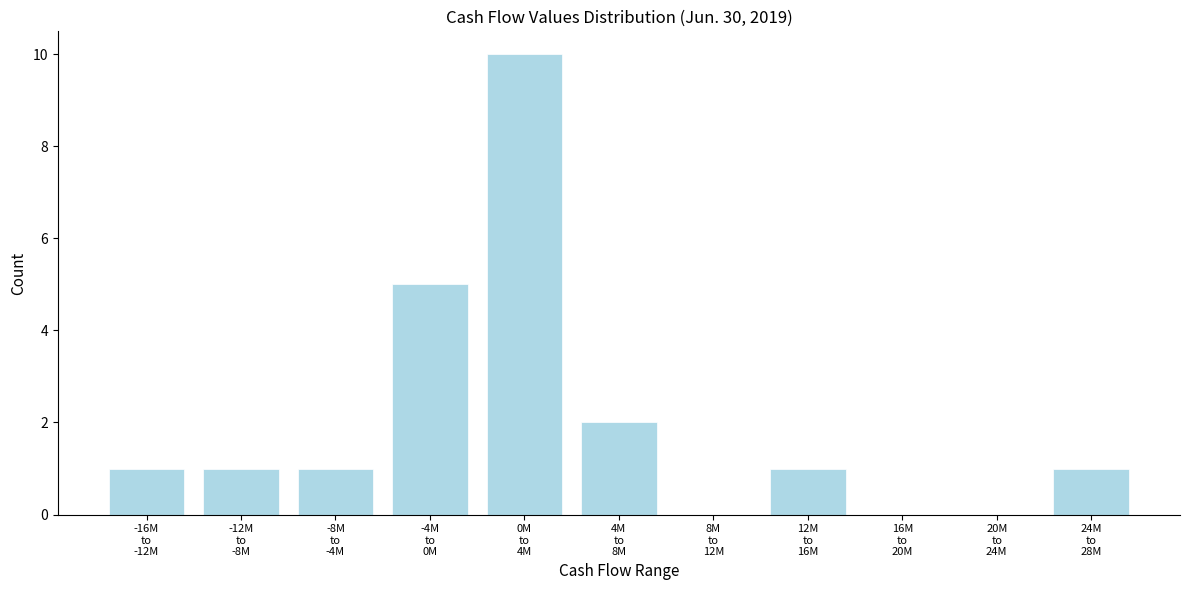

What is the greatest value displayed?

10